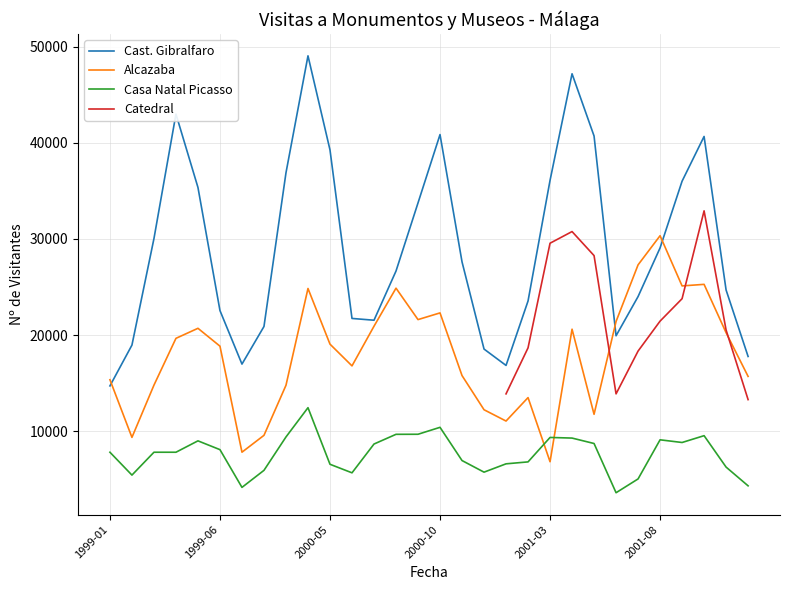

How many interior local peaks does the Alcazaba series have?

8